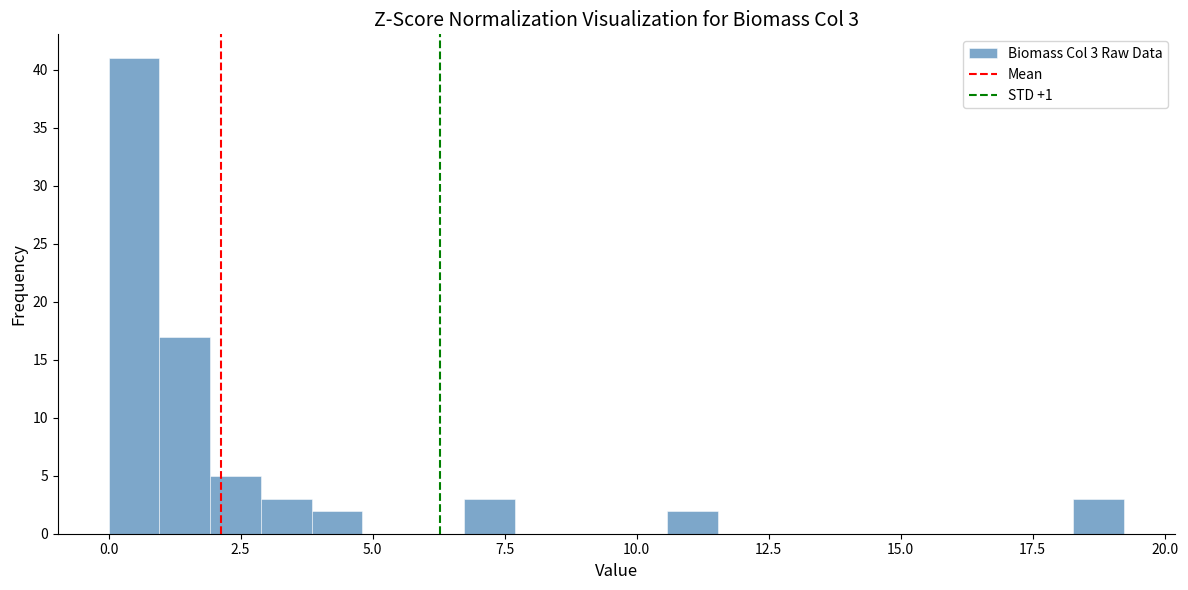

Around what value on the x-axis is the tallest bar? Give the approximate position of its centre, as read against the axis.

0.5